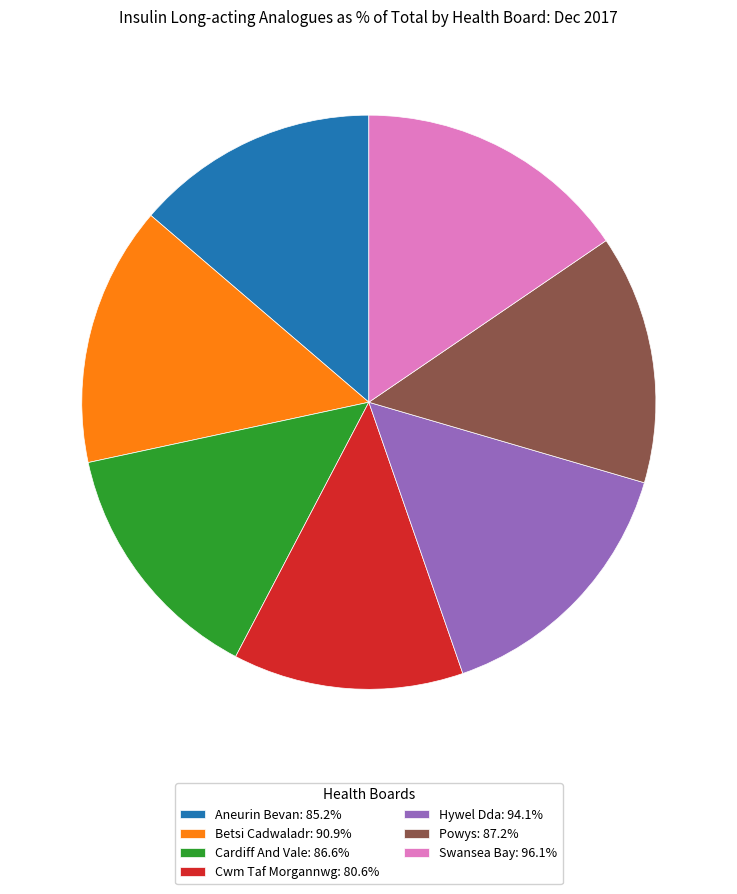

Is Hywel Dda: 94.1% the majority of the pie?

No